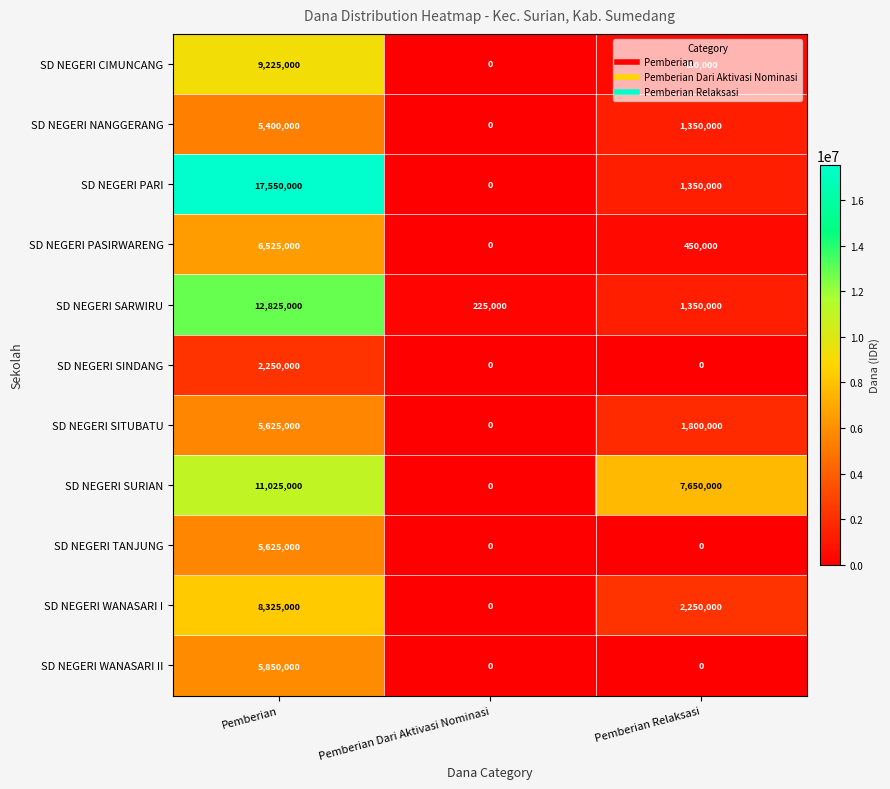

Between Pemberian Dari Aktivasi Nominasi and Pemberian Relaksasi, which series saw the biggest shift?

SD NEGERI SURIAN